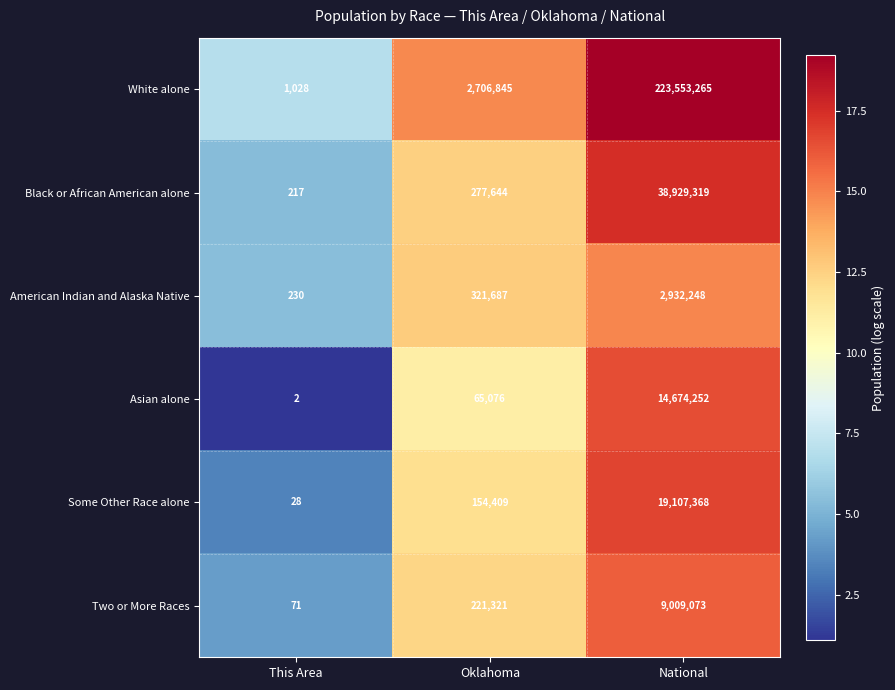

Is it true that Asian alone equals 2 at This Area?

True